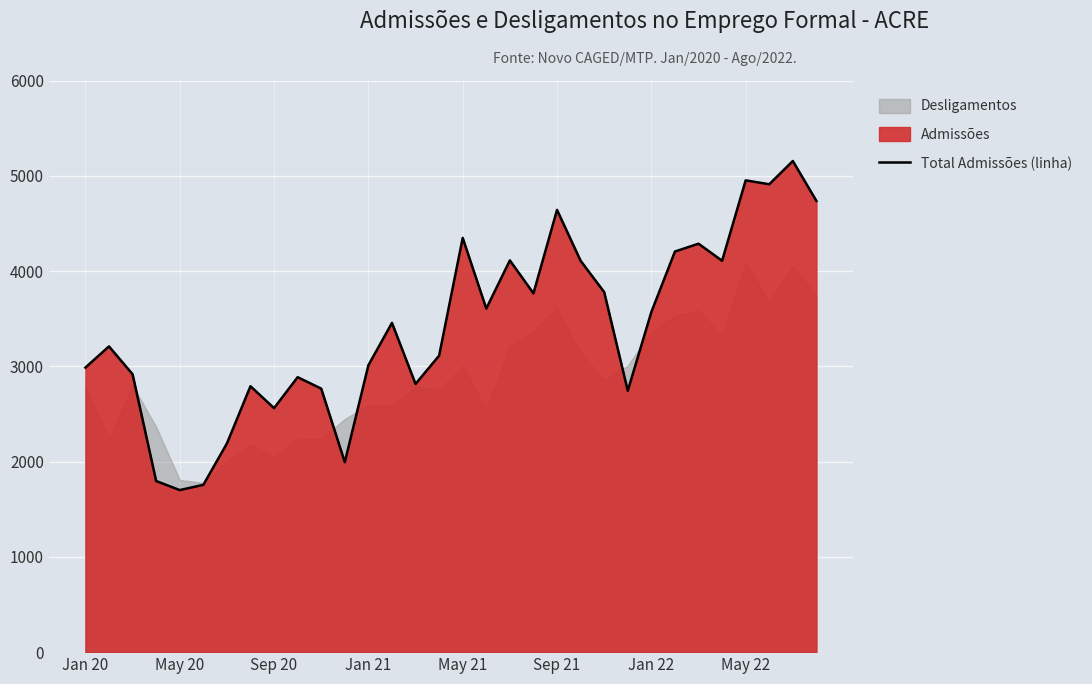

Count the number of values greater than 3456.

15